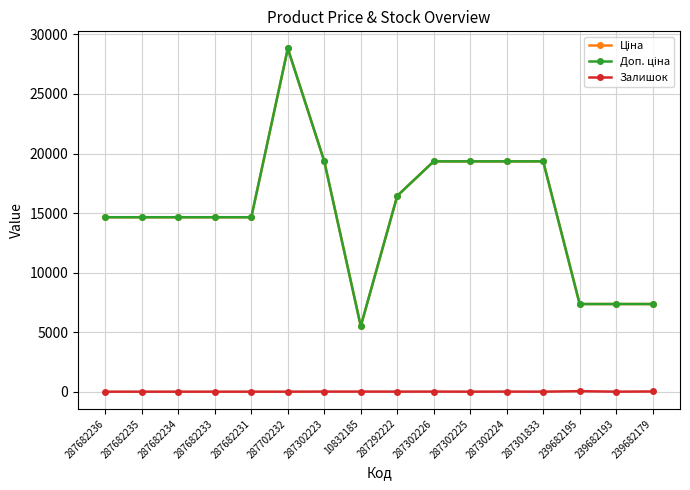

What is the average value of the Доп. ціна series?

15175.7